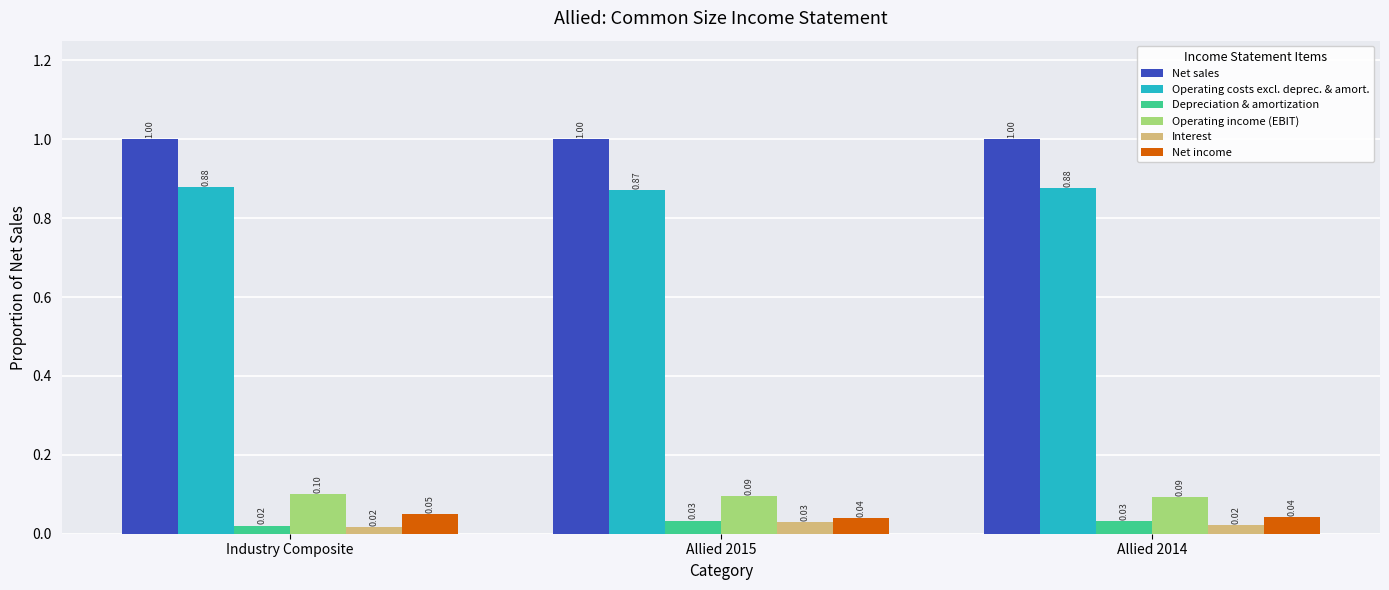

How many categories are shown in the chart?

3